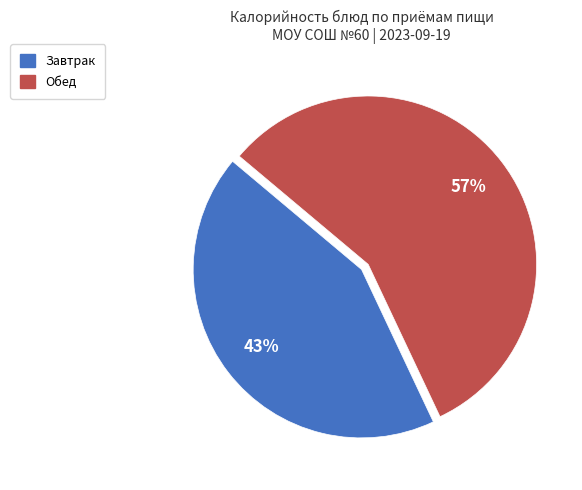

To the nearest percent, what is the average slice percentage?

50%